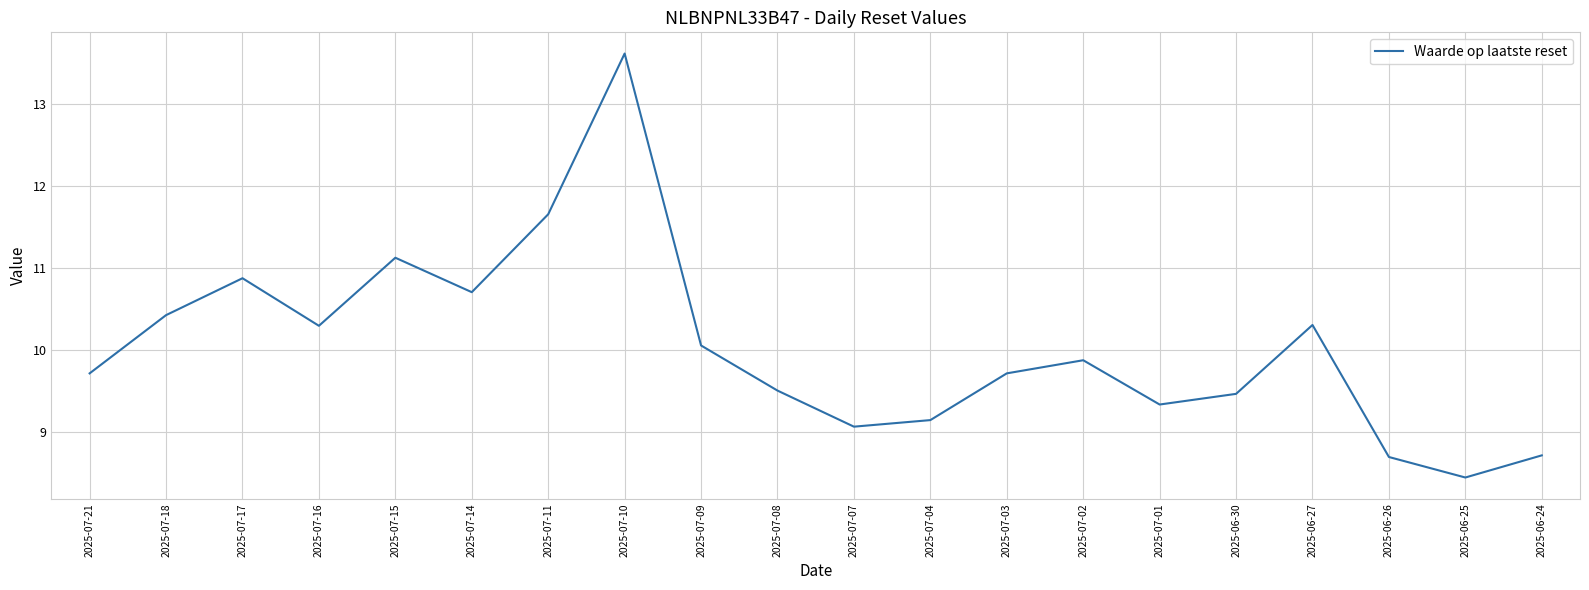

The chart shows a value of 11.1 at 2025-07-15. True or false?

True